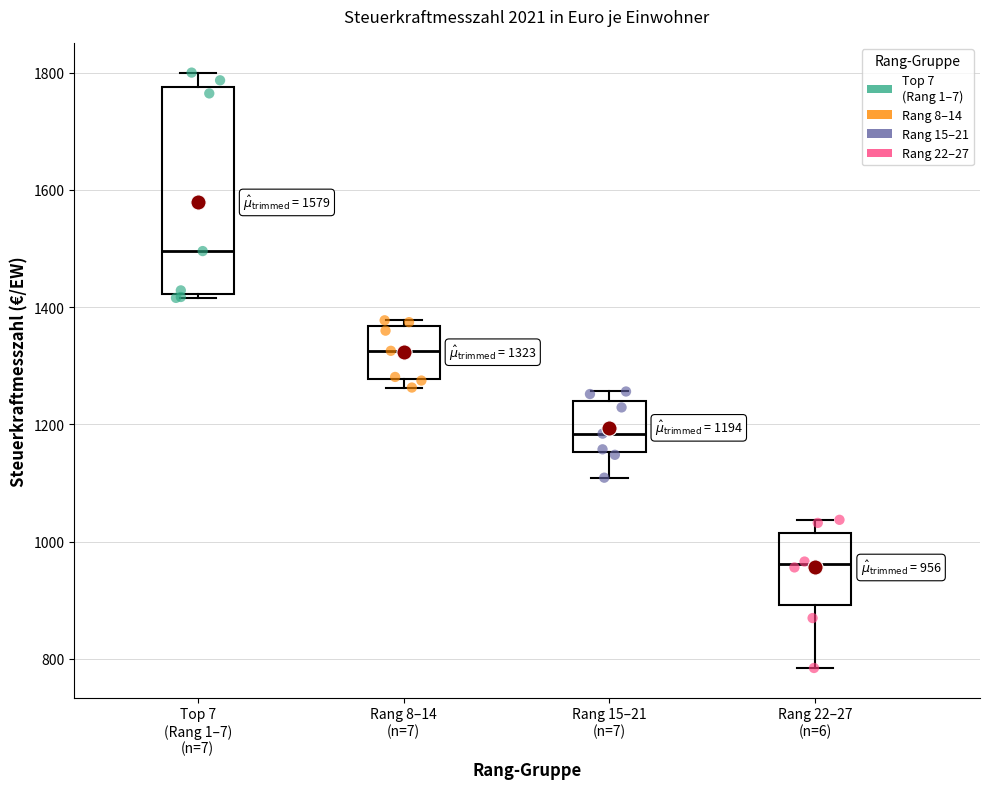

Comparing the boxes themselves (not the whiskers), which one is the tallest?

Top 7 (Rang 1–7) (n=7)